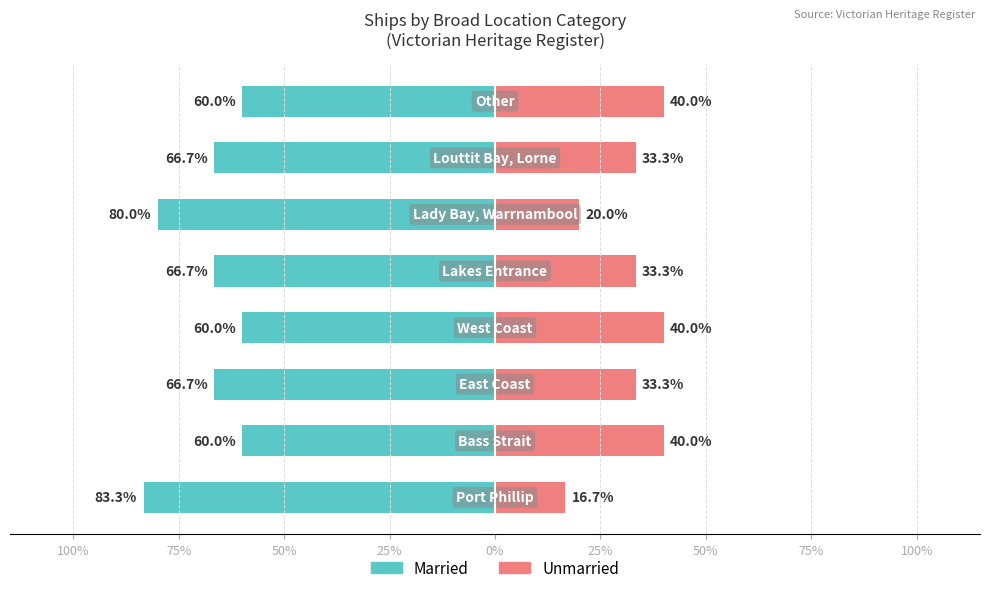

Reading left to right, transcribe all the data shown in this chart.

Married: -83.3	-60.0	-66.7	-60.0	-66.7	-80.0	-66.7	-60.0
Unmarried: 16.7	40.0	33.3	40.0	33.3	20.0	33.3	40.0